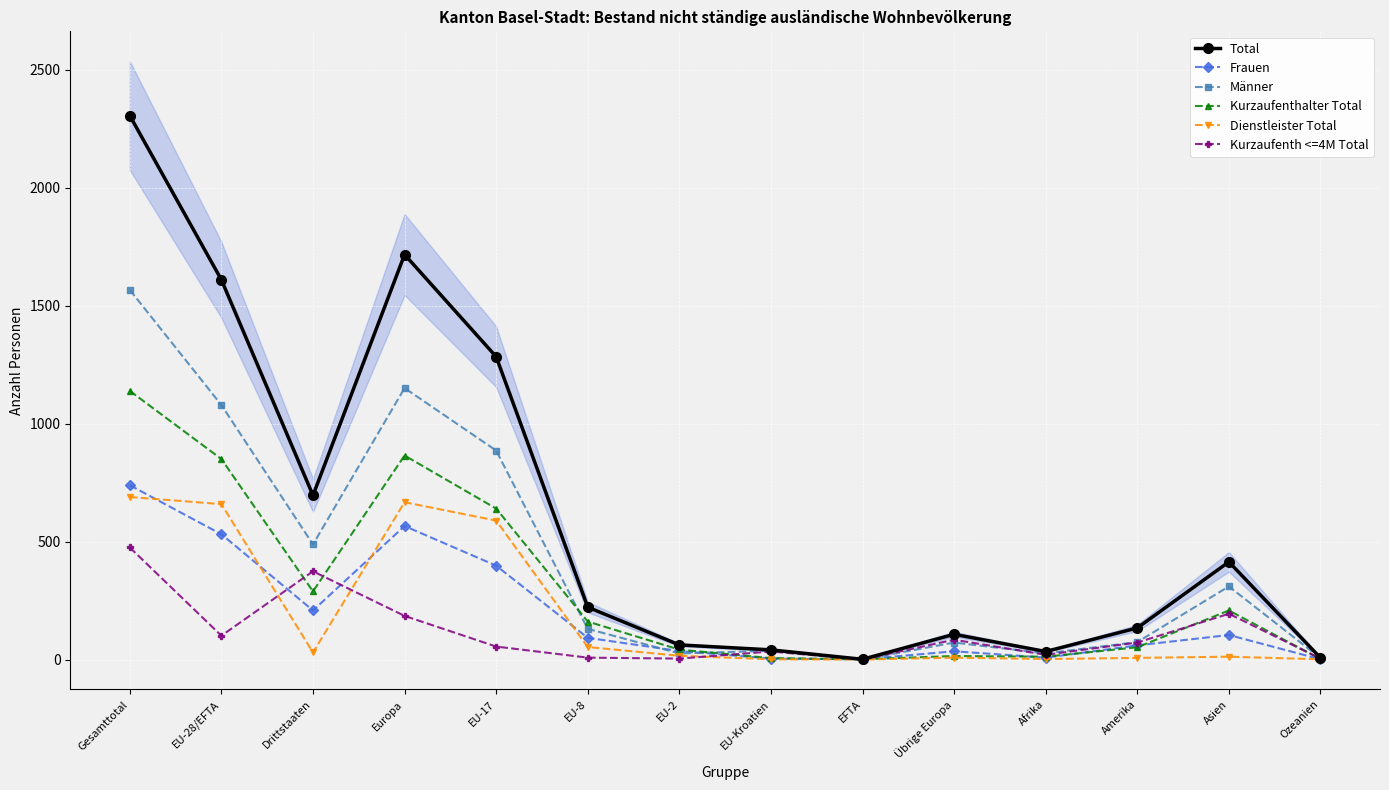

Does the chart display data point markers on the line(s)?

Yes